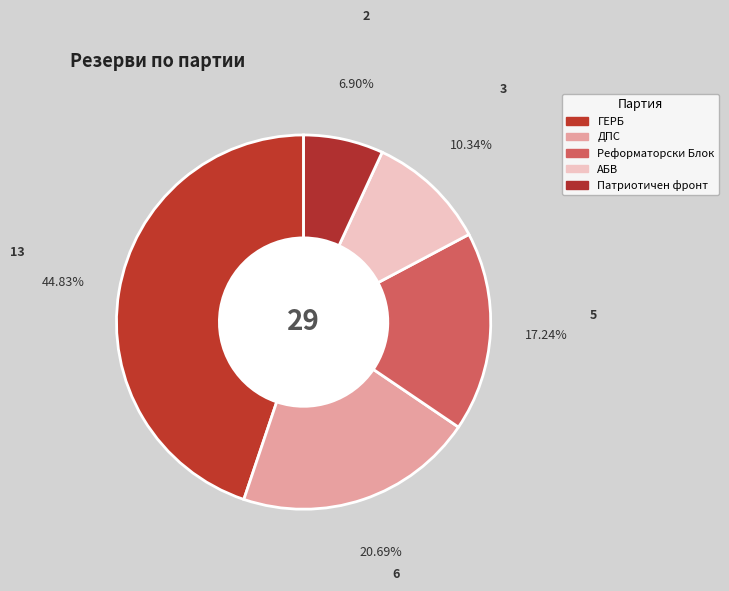

To the nearest percent, what is the difference between the ДПС and АБВ slice percentages?

10%